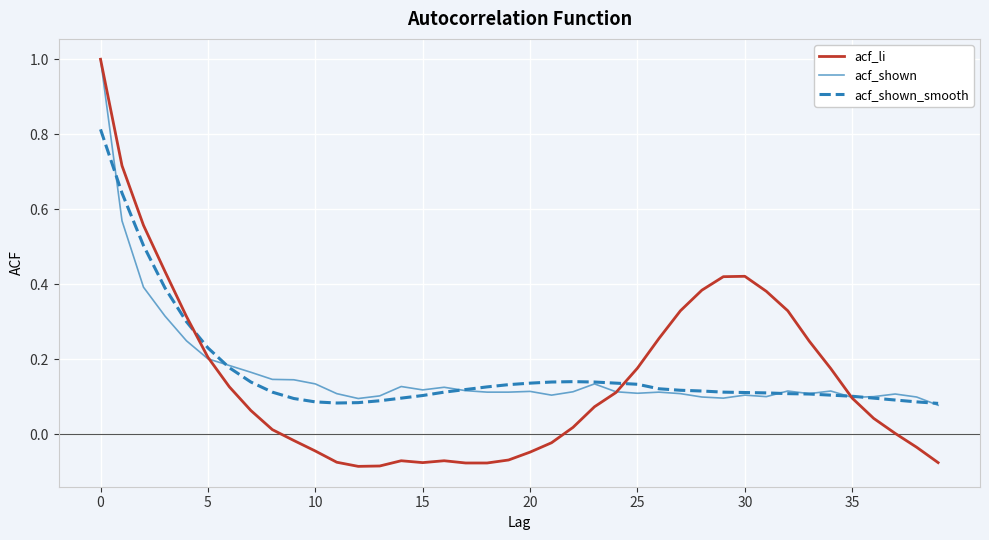

What is the maximum value for acf_li?

1.0